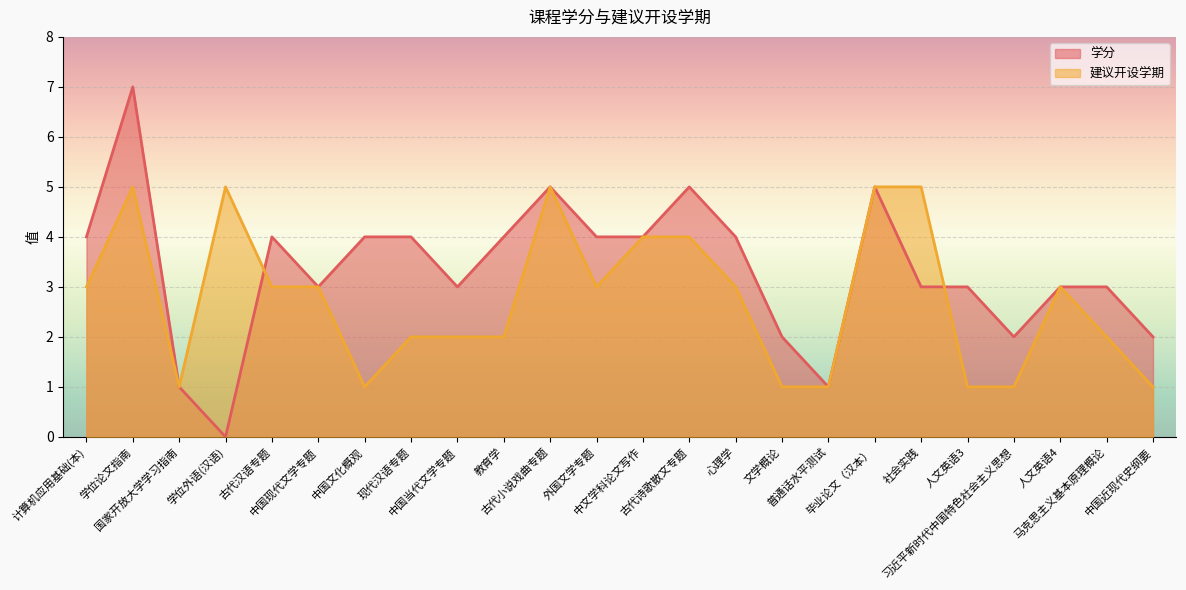

What are all the series names shown in the legend?

学分, 建议开设学期